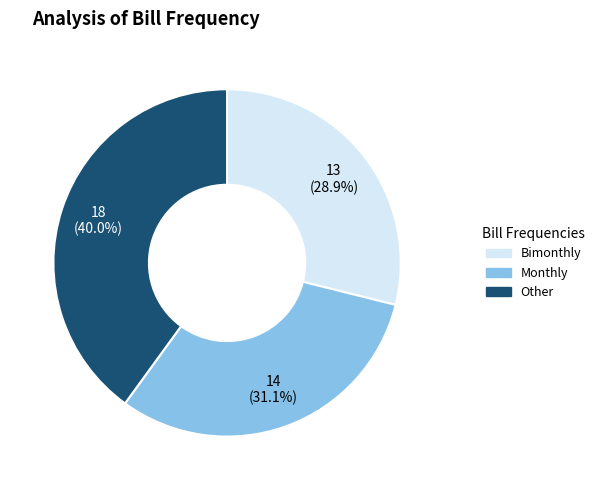

Is Bimonthly the majority of the pie?

No